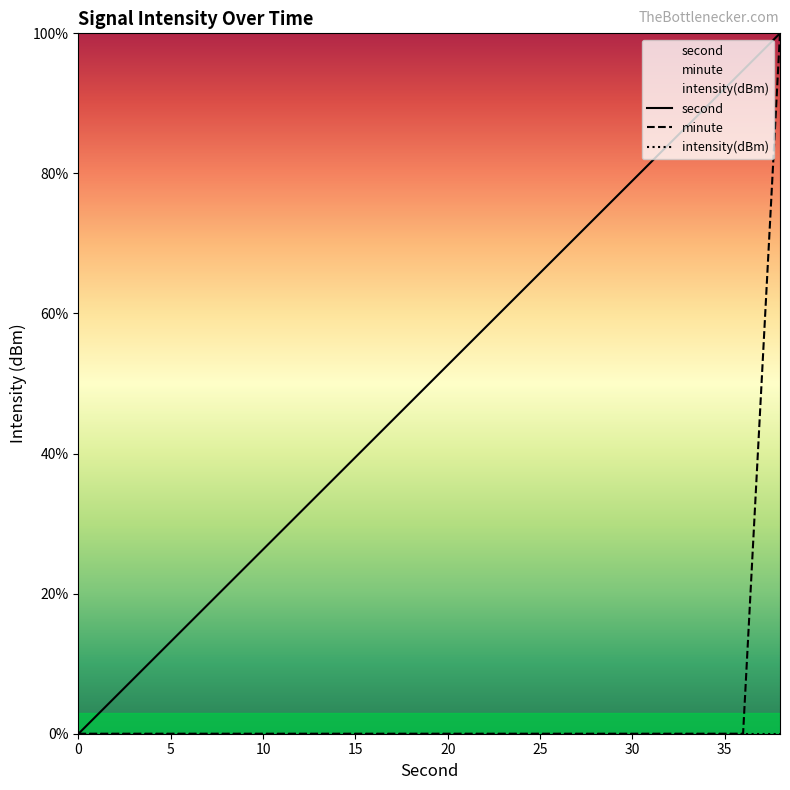

True or false: second and minute intersect in this chart.

False